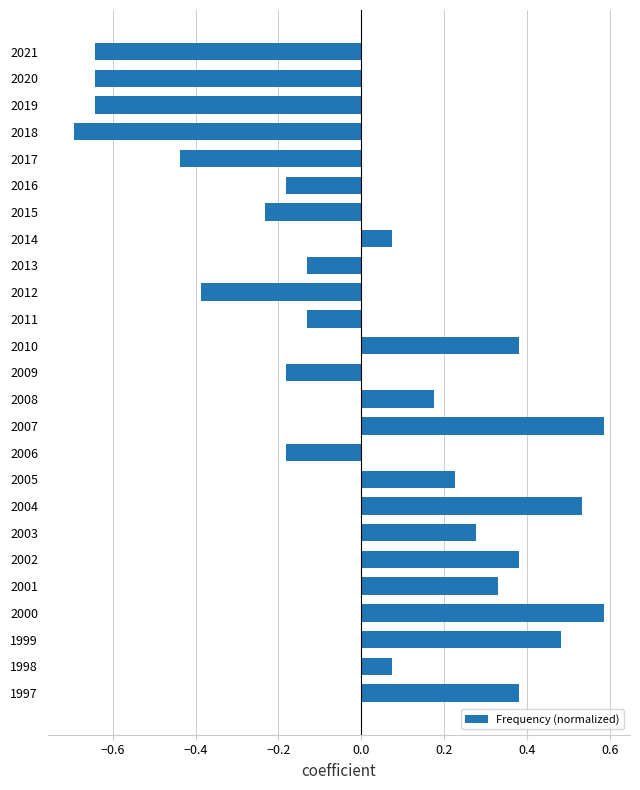

Between 1999 and 2019, which is larger?

1999